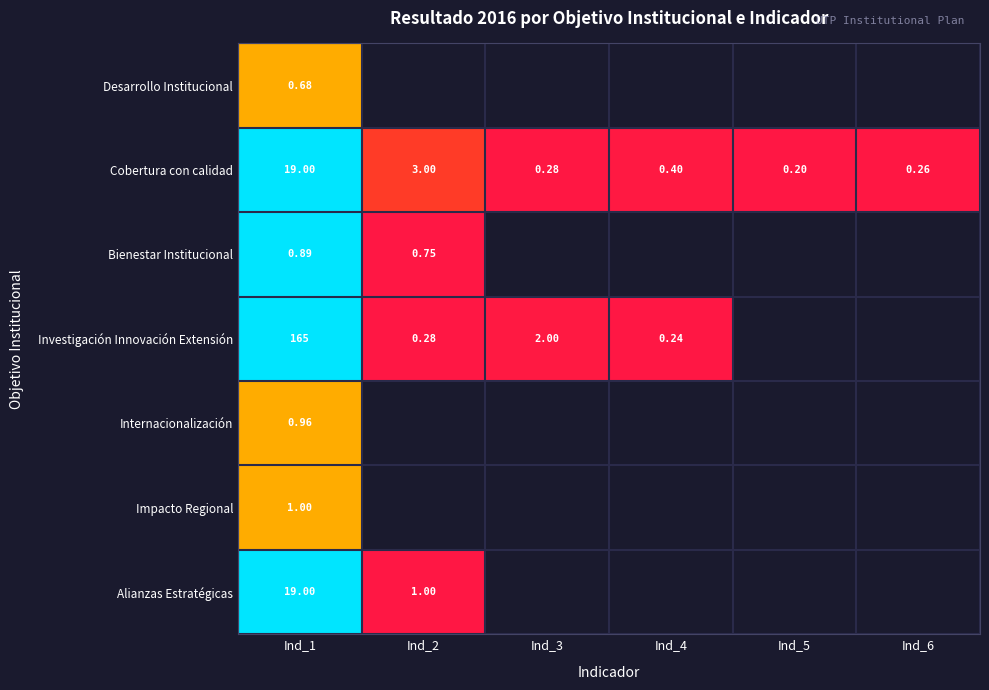

At how many categories does at least one series exceed 0?

5